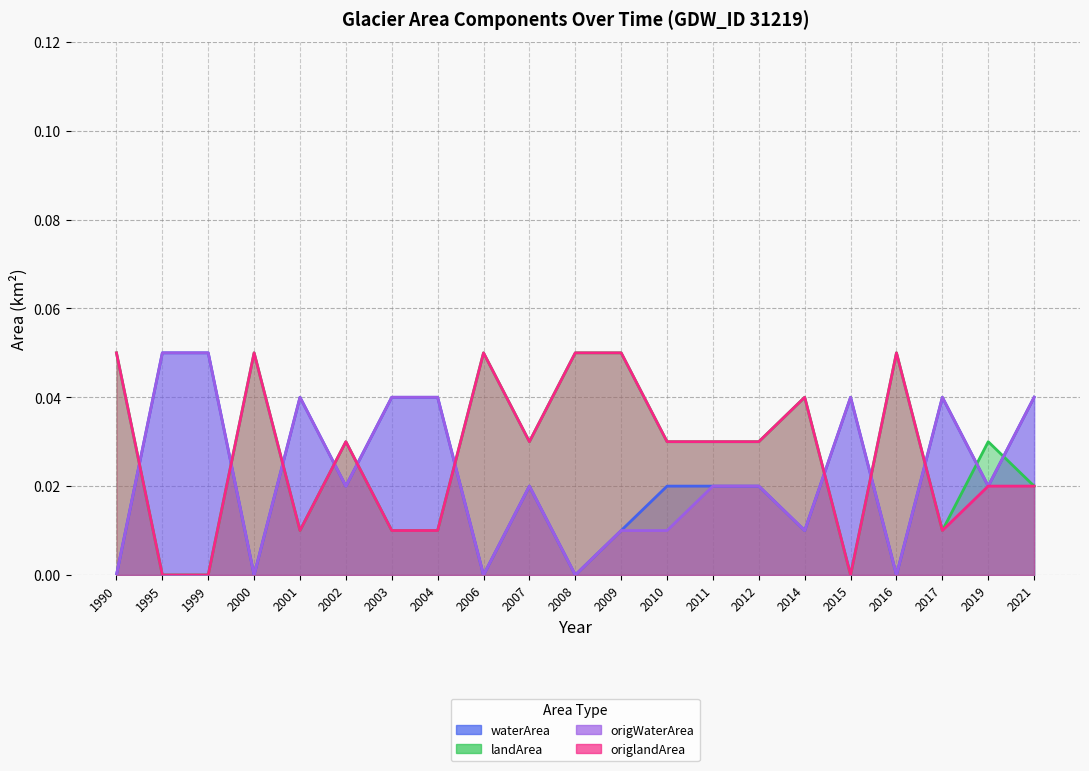

Where do origWaterArea and origlandArea first cross each other?

1990 and 1995